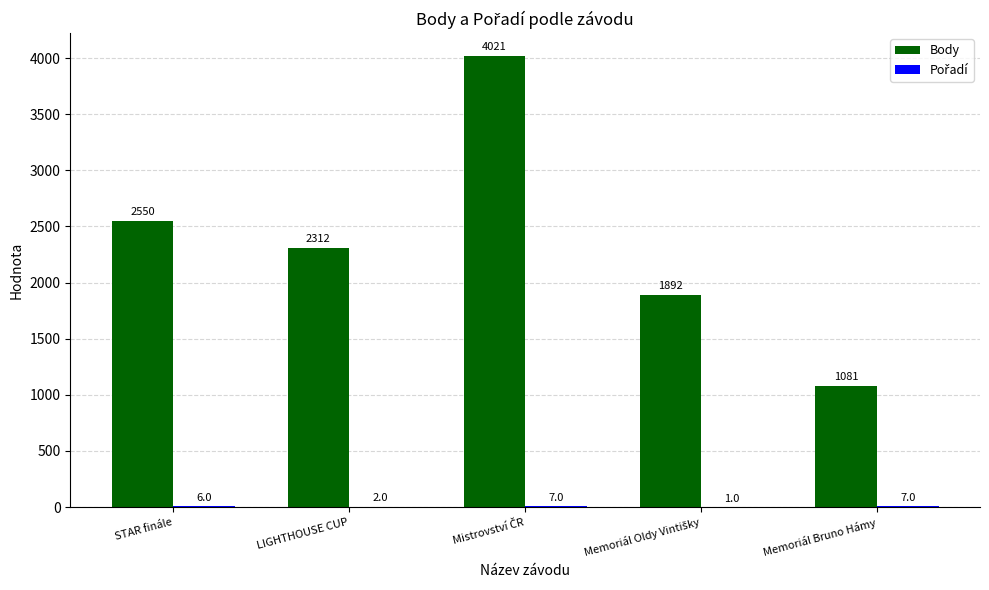

Which series has the largest total across all categories?

Body